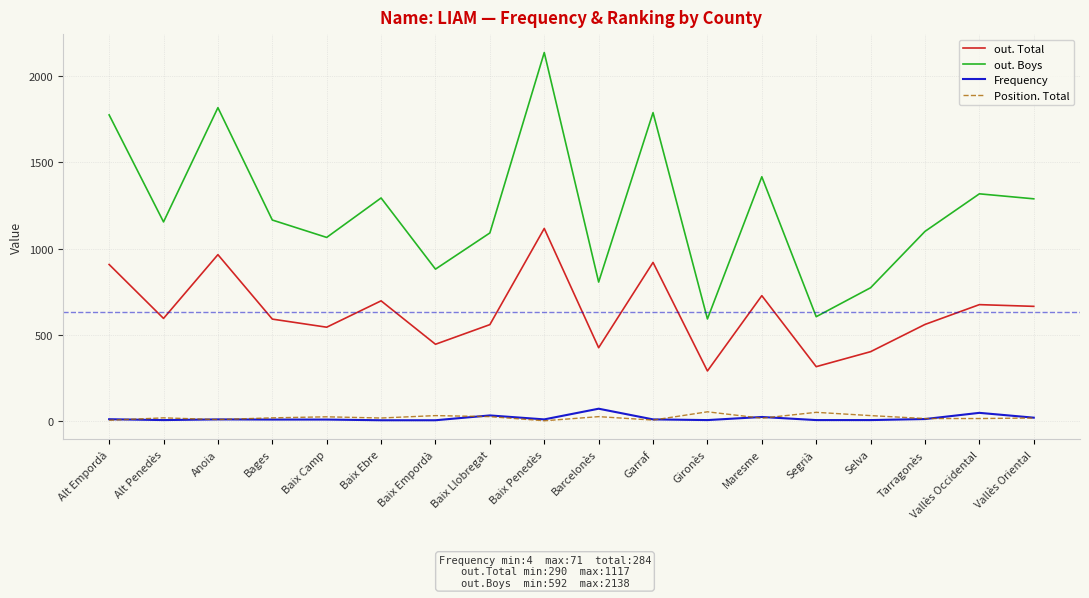

Is it true that out. Boys equals 2138 at Baix Penedès?

True